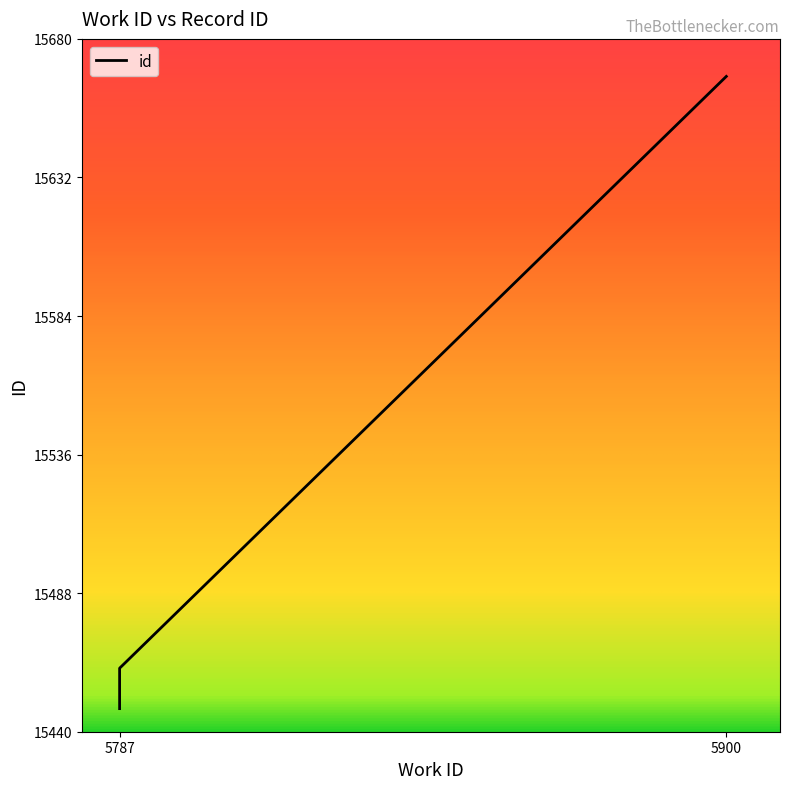

Rank the categories by value from highest to lowest.

5900, 5787, 5787, 5787, 5787